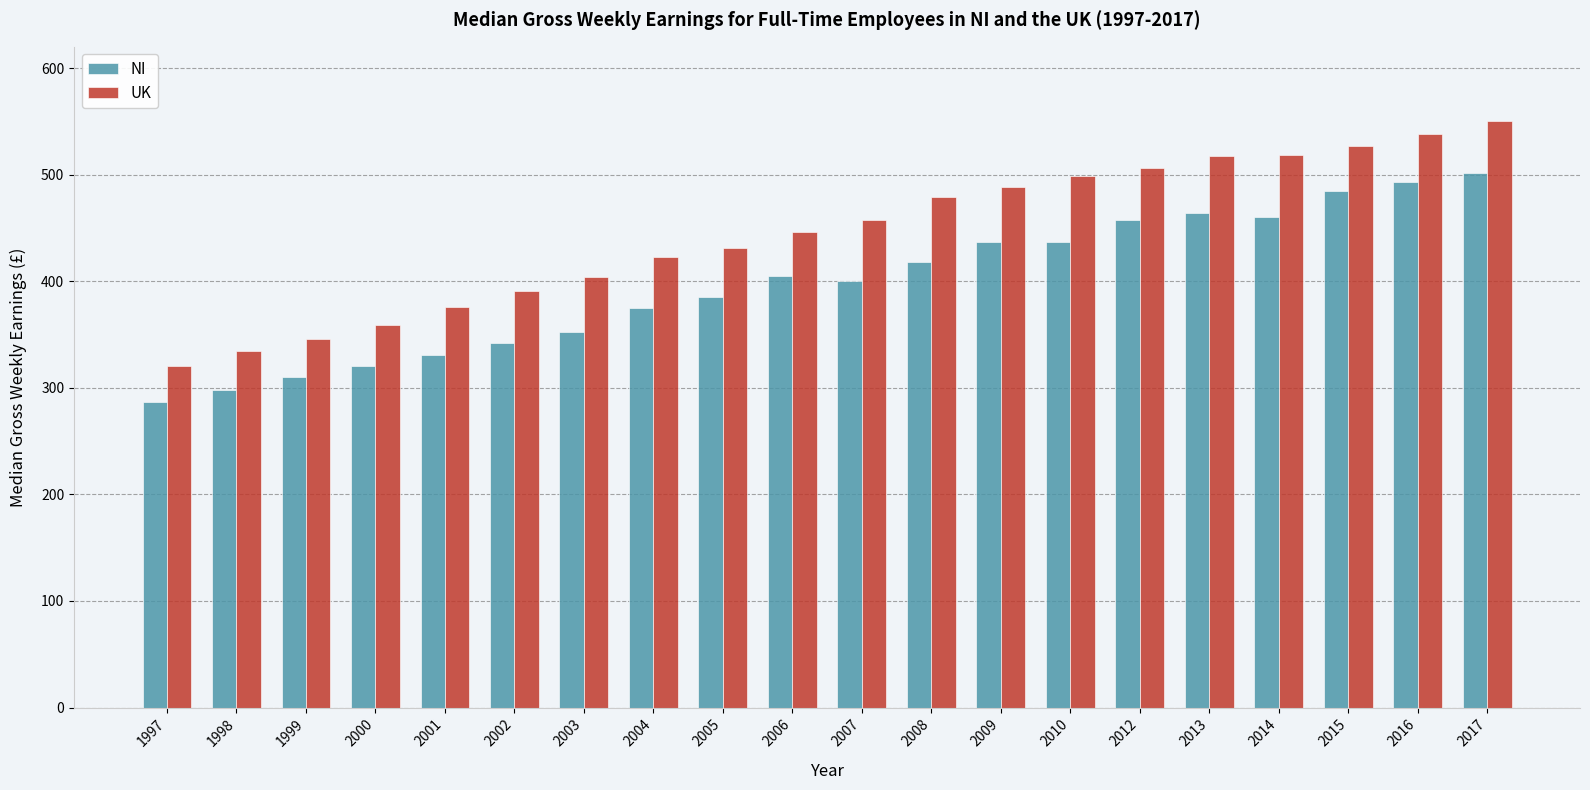

What is the difference between the second highest and second lowest values in the NI series?

195.5